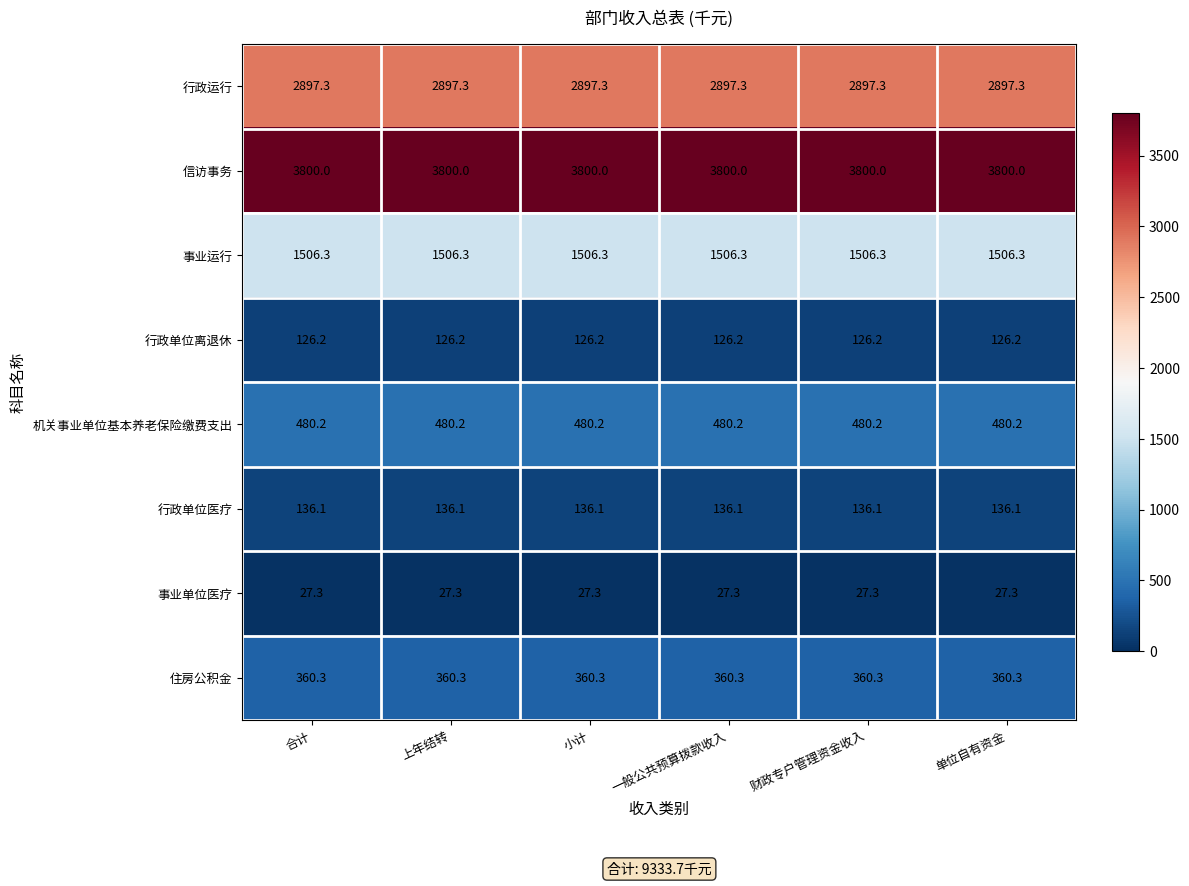

At how many categories does at least one series exceed 2580?

6